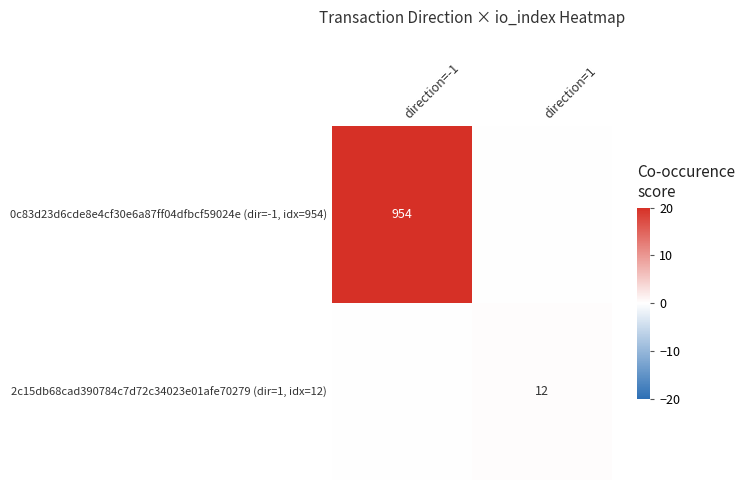

The value of 2c15db68cad390784c7d72c34023e01afe70279 (dir=1, idx=12) at direction=1 is 12. True or false?

True